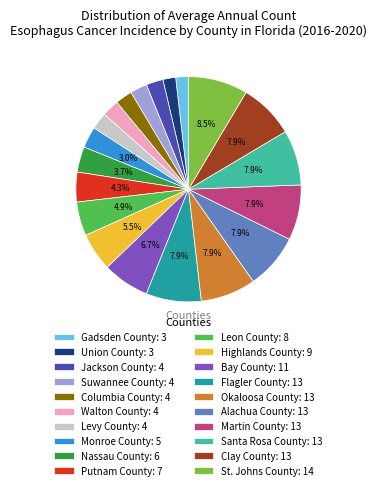

Combined, what portion of the pie is Flagler County and Martin County?

15.9%